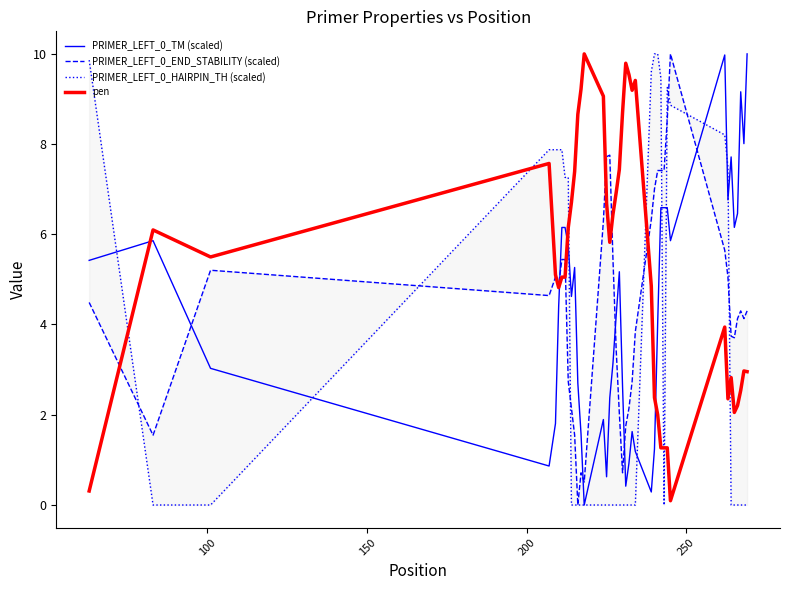

What are all the series names shown in the legend?

PRIMER_LEFT_0_TM (scaled), PRIMER_LEFT_0_END_STABILITY (scaled), PRIMER_LEFT_0_HAIRPIN_TH (scaled), pen